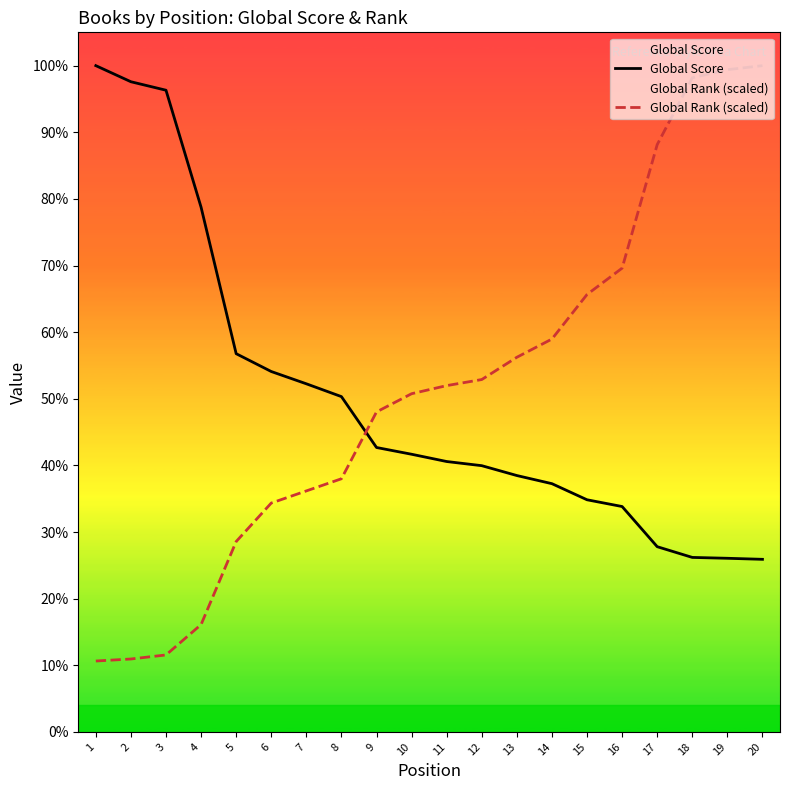

Which series has the widest spread of values?

Global Rank (scaled)